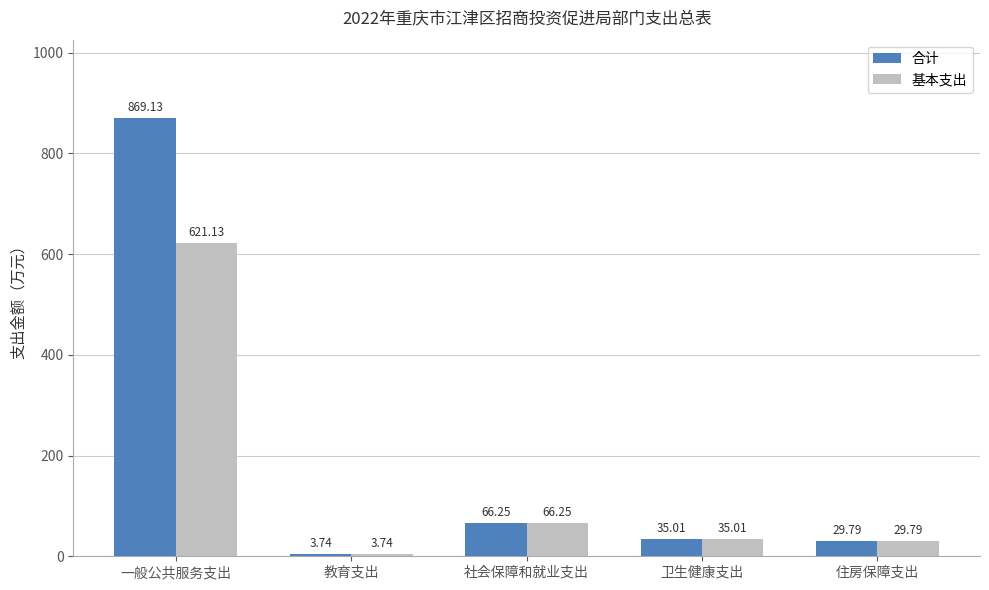

What is the average value of the 合计 series?

200.8